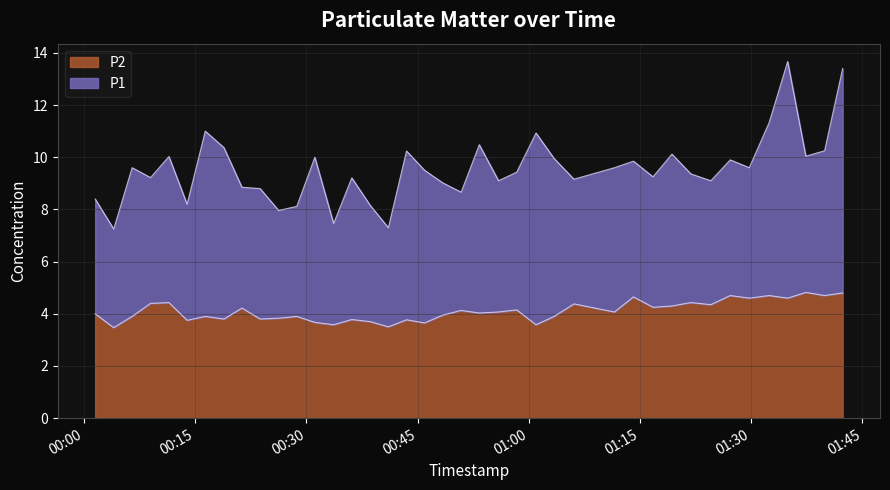

What is the smallest value displayed?

3.5